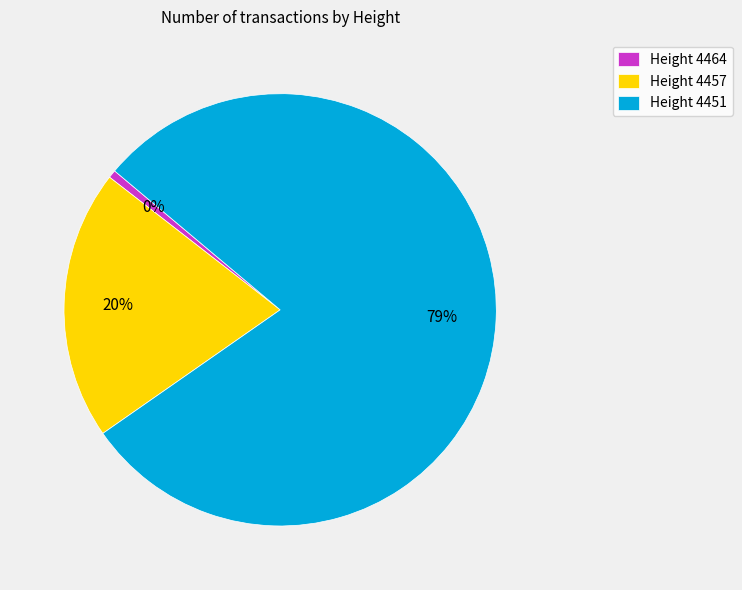

True or false: 4457 accounts for 20% of the total.

True